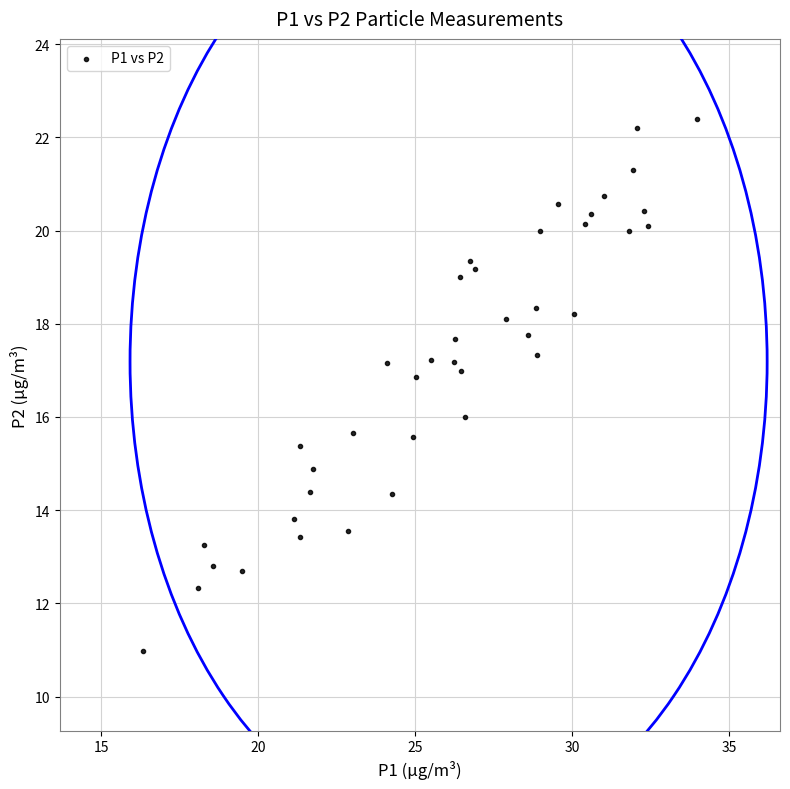

What is the range of X values (max minus min)?

17.6